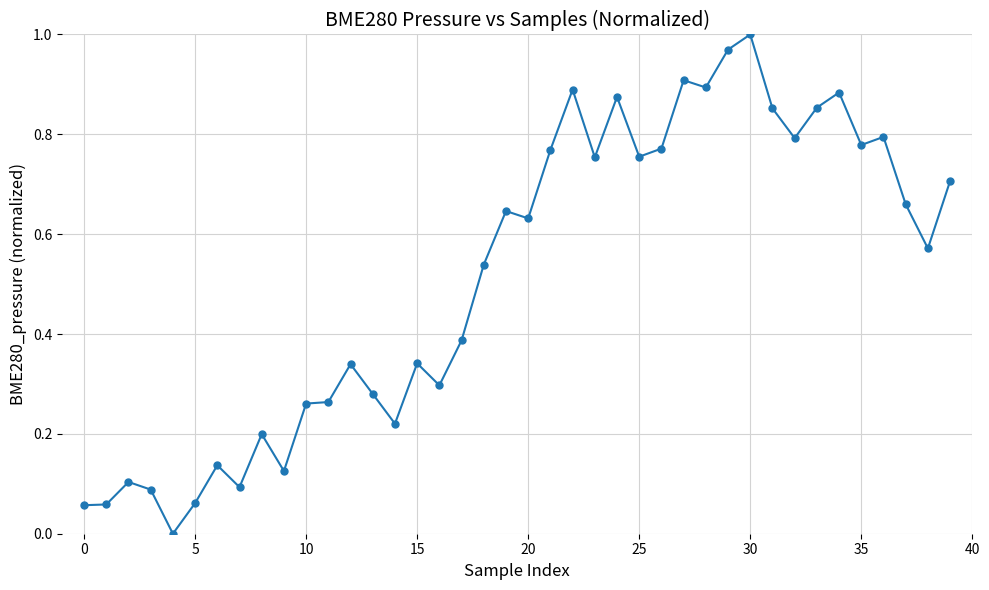

True or false: there are more than 0 points higher than both neighbors.

True